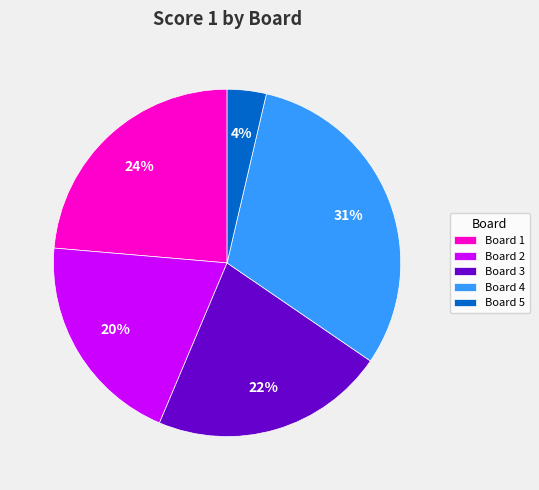

What percentage is the Board 4 slice, to the nearest percent?

31%